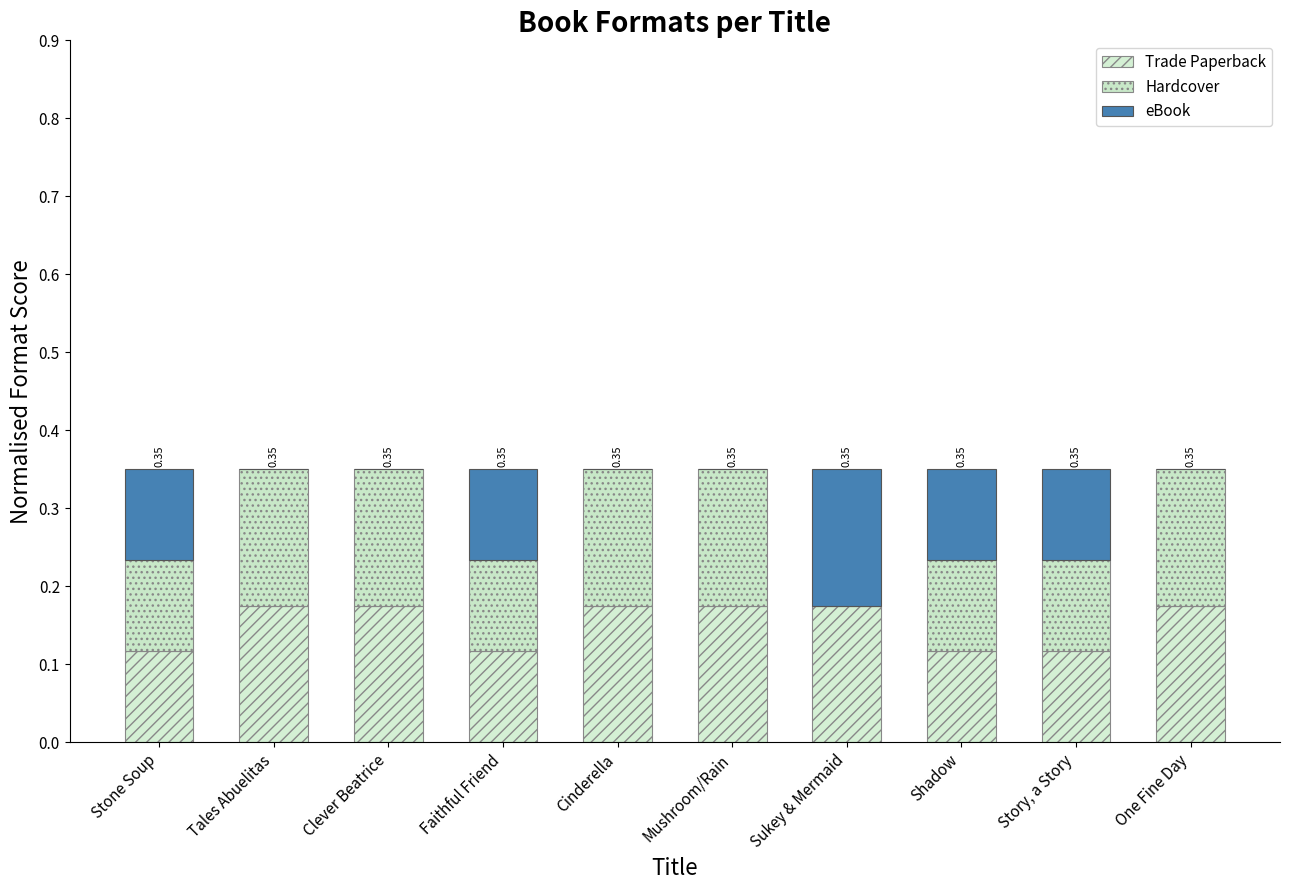

What is the sum of the Hardcover values at Cinderella and Story, a Story?

0.3